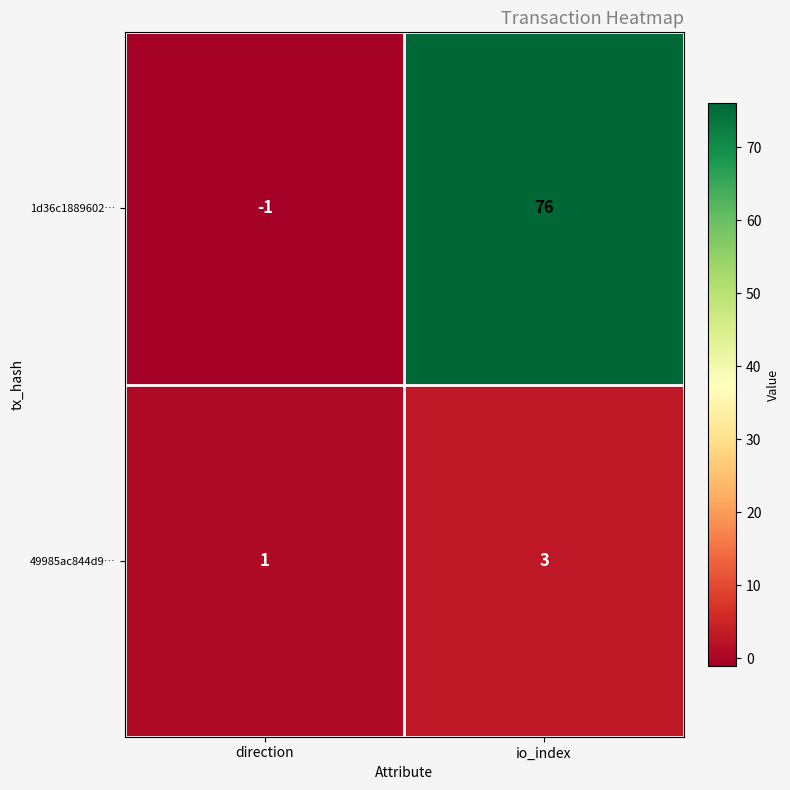

At which label is 1d36c1889602… closest to 37?

direction